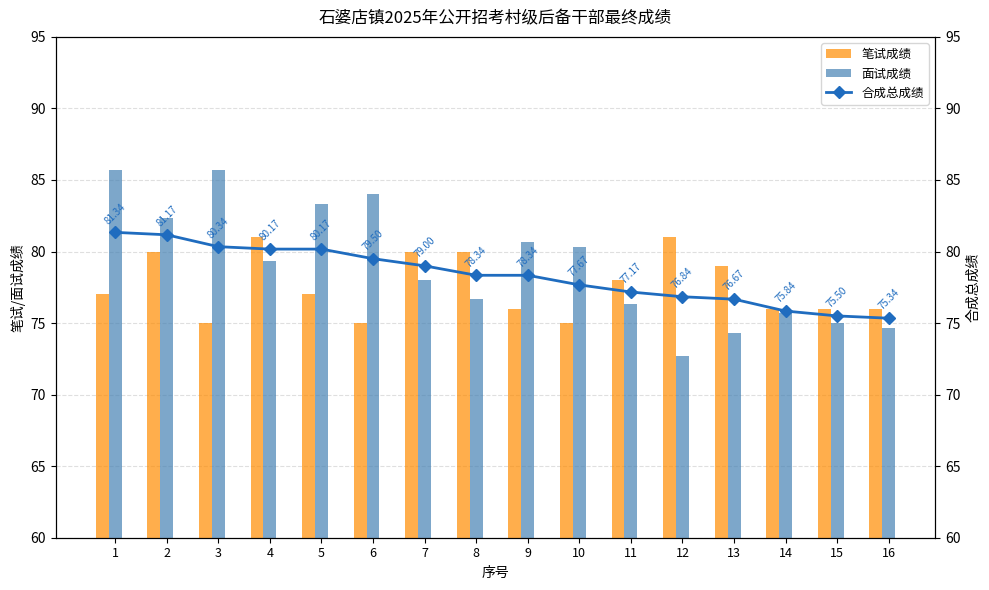

What is the difference between the highest and lowest values at 15?

1.0